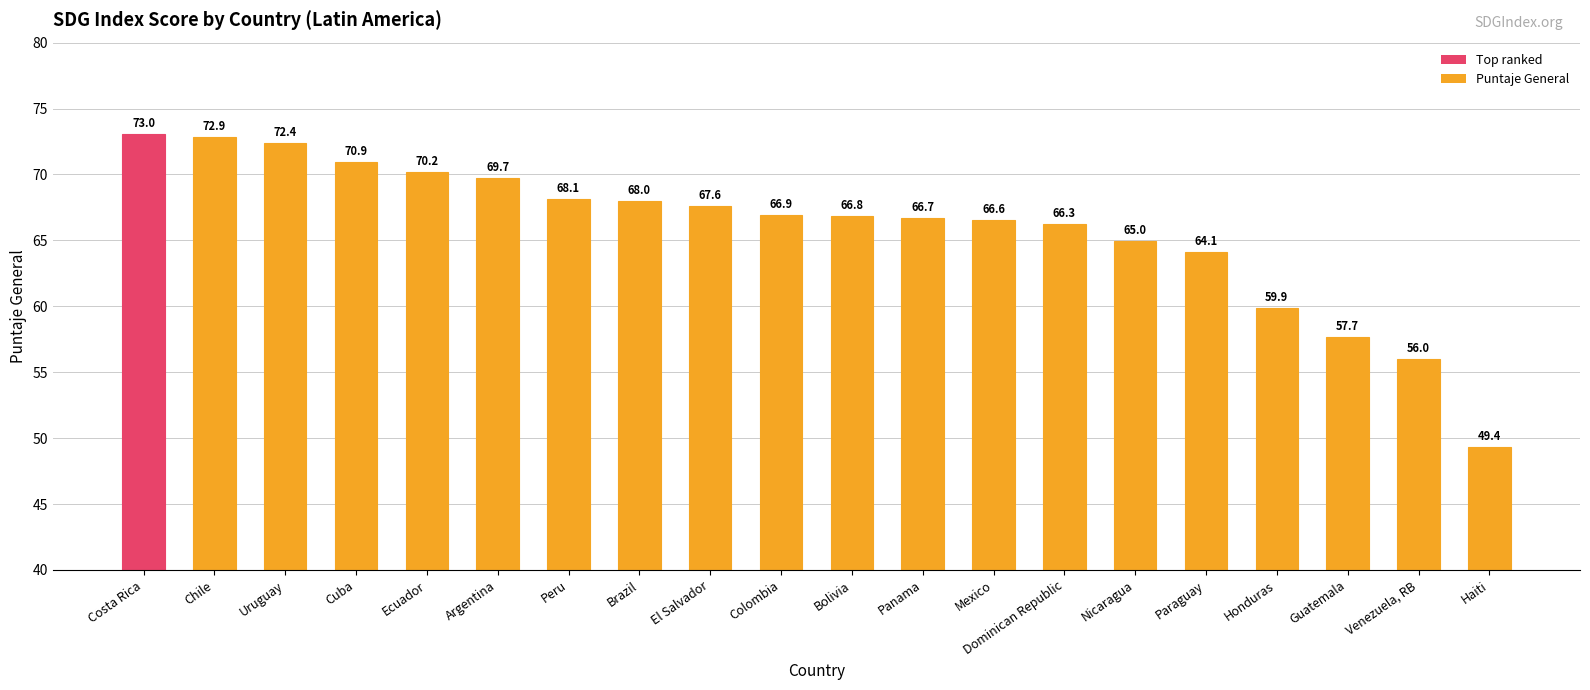

How many bars are there in total?

20